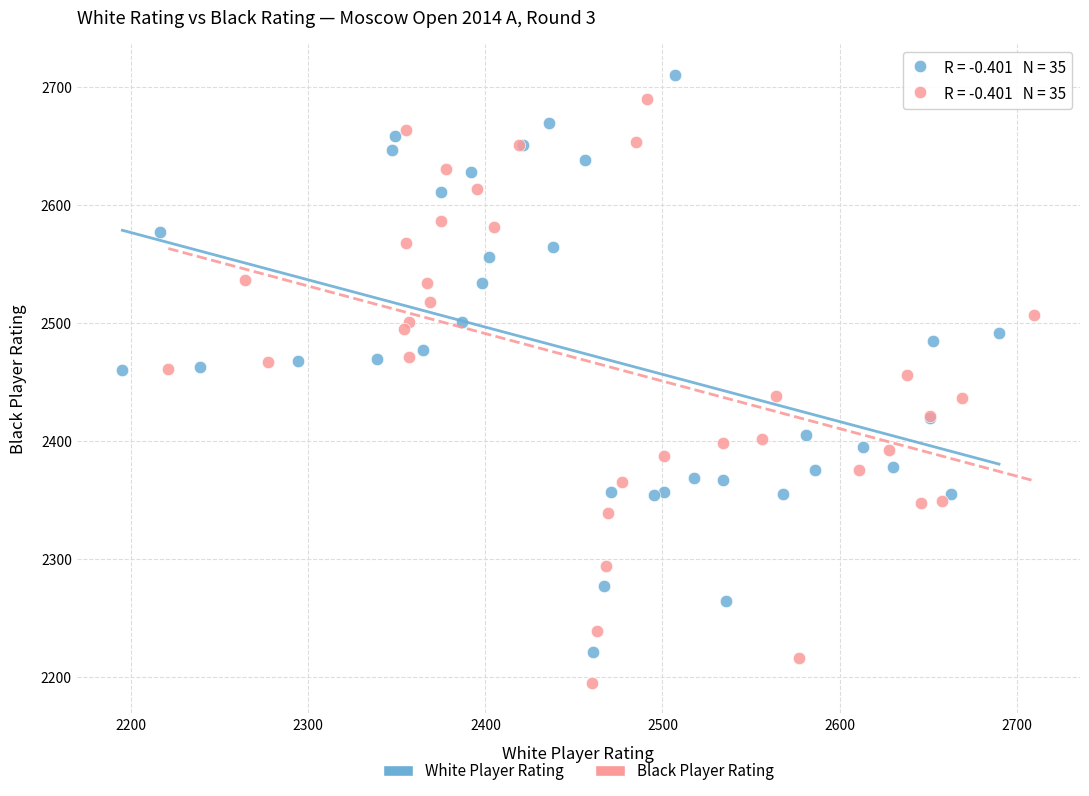

Which series has the widest spread of Y values?

Black Player Rating